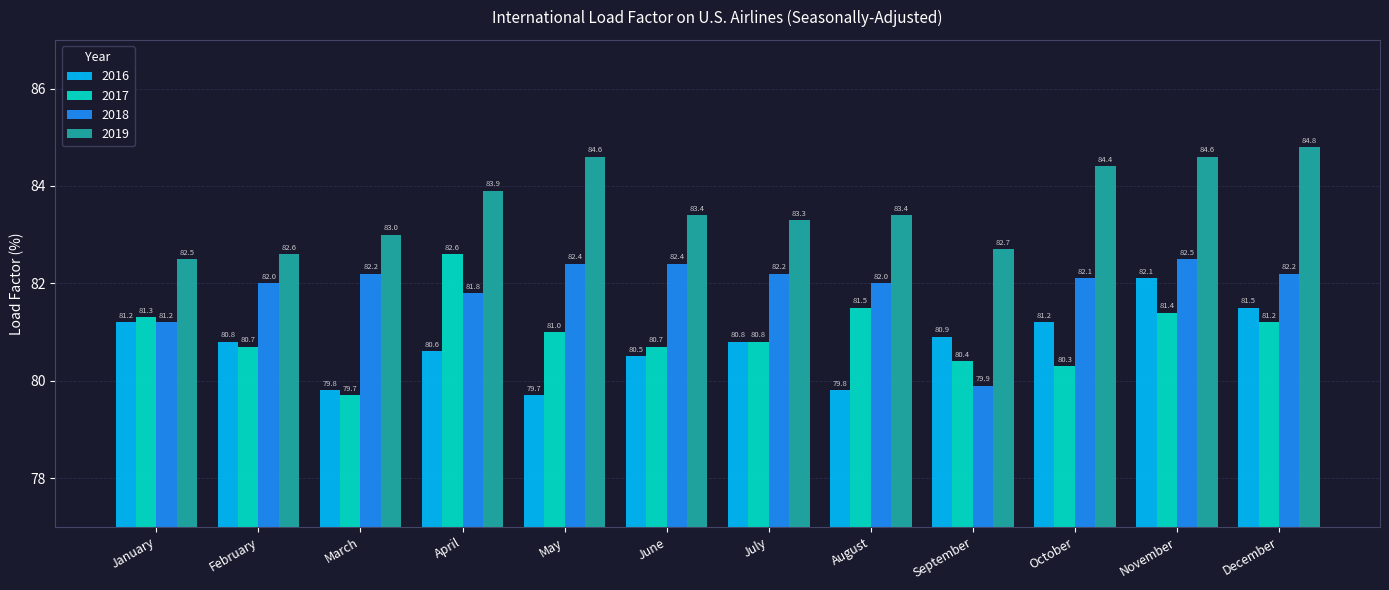

At how many categories does at least one series exceed 80?

12